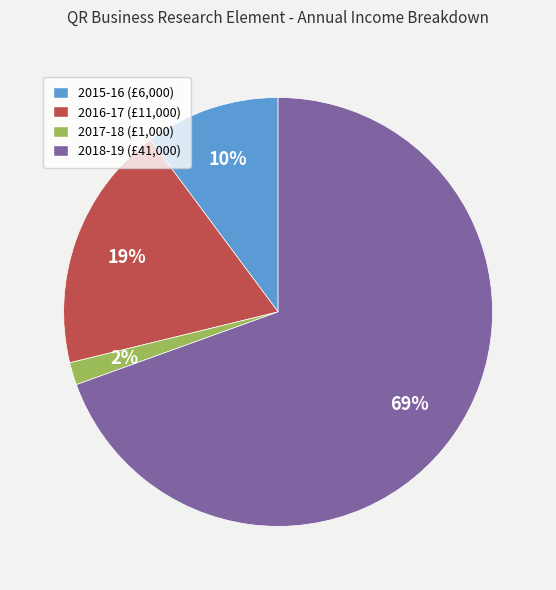

To the nearest percent, what is the combined percentage of 2015-16 (£6,000) and 2016-17 (£11,000)?

29%